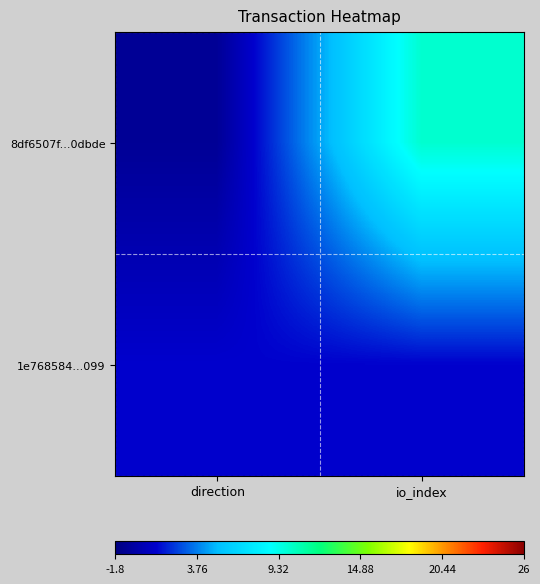

Between direction and io_index, which series saw the biggest shift?

8df6507f...0dbde